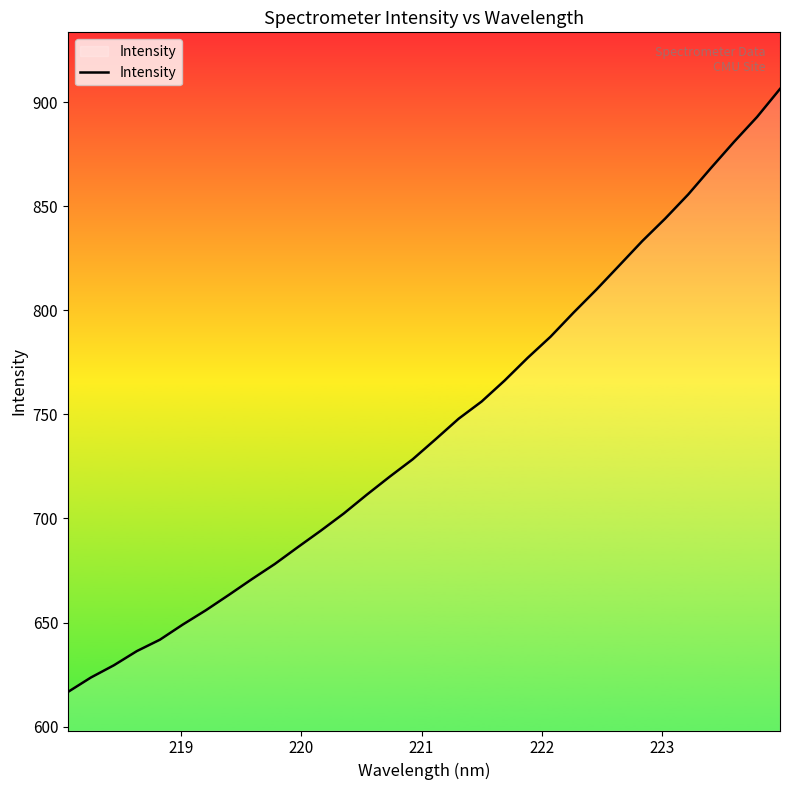

What is the greatest value displayed?

906.4